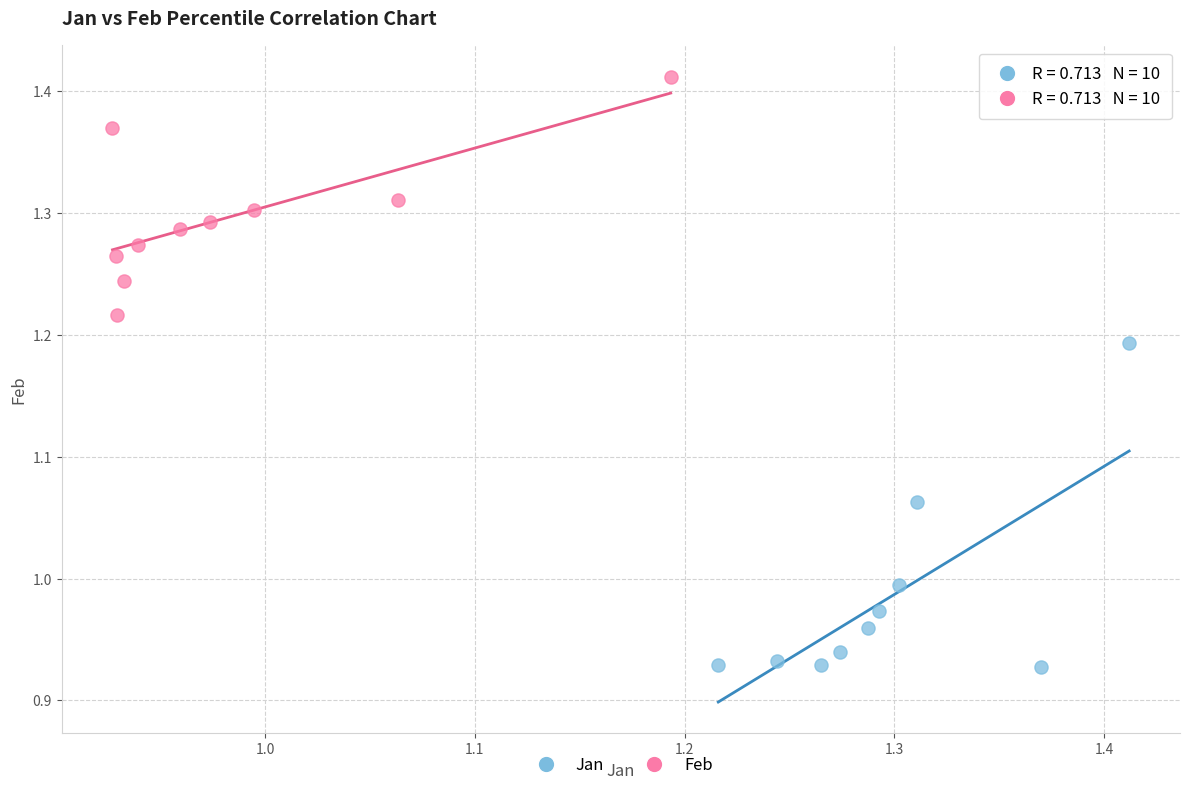

Which series reaches the minimum Y coordinate?

Jan